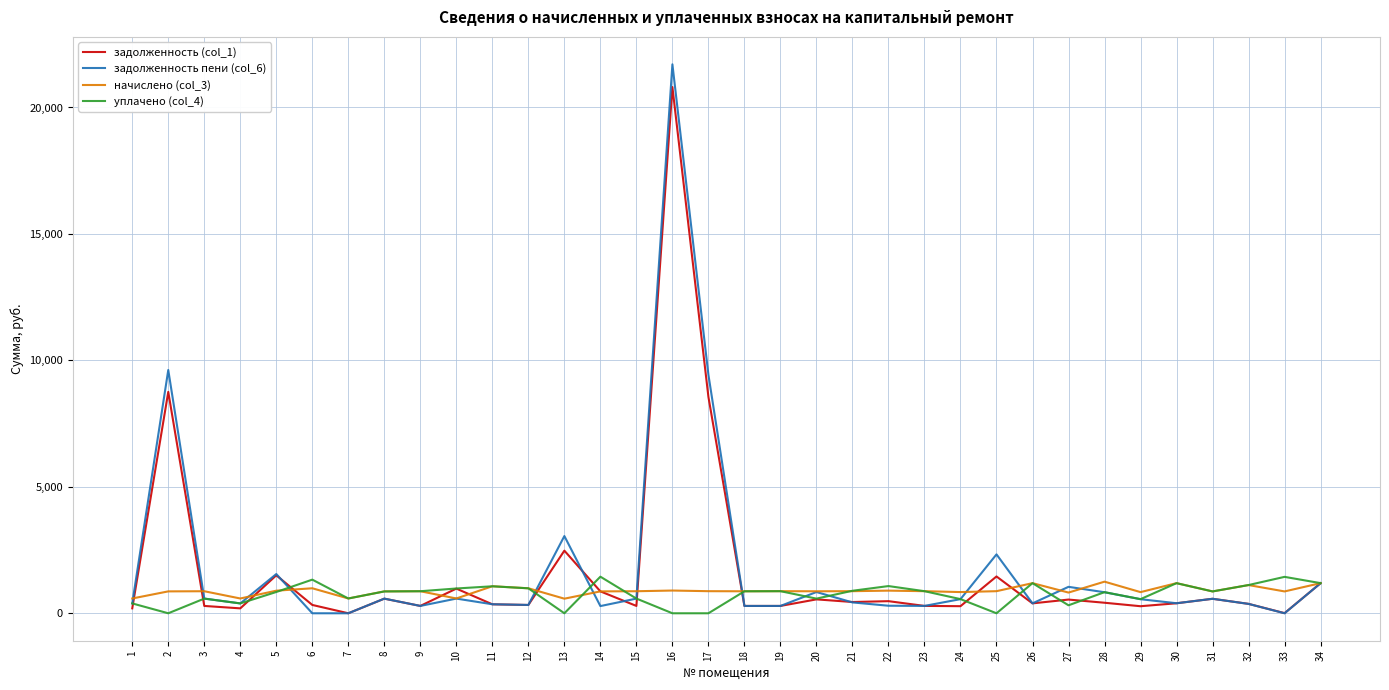

How many lines are shown in the chart?

4